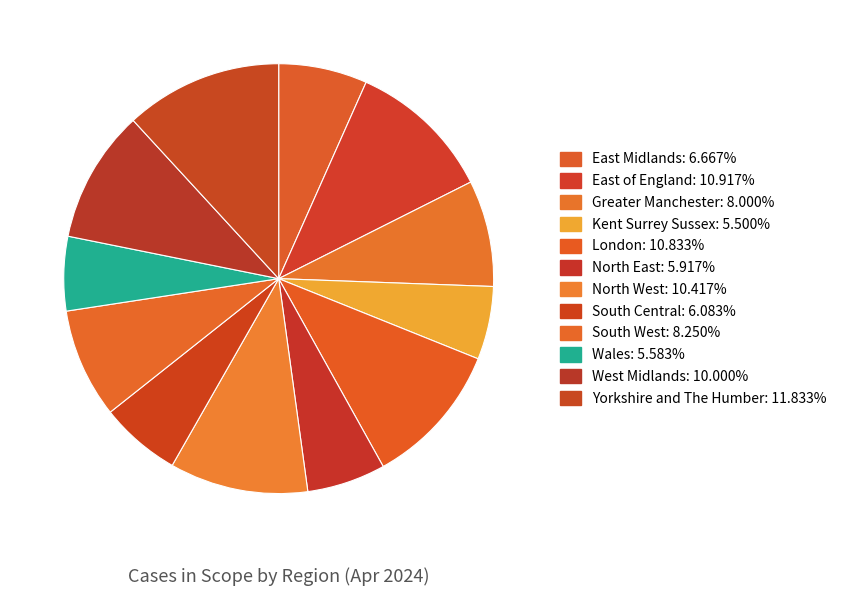

Between South Central and Wales, which is larger?

South Central